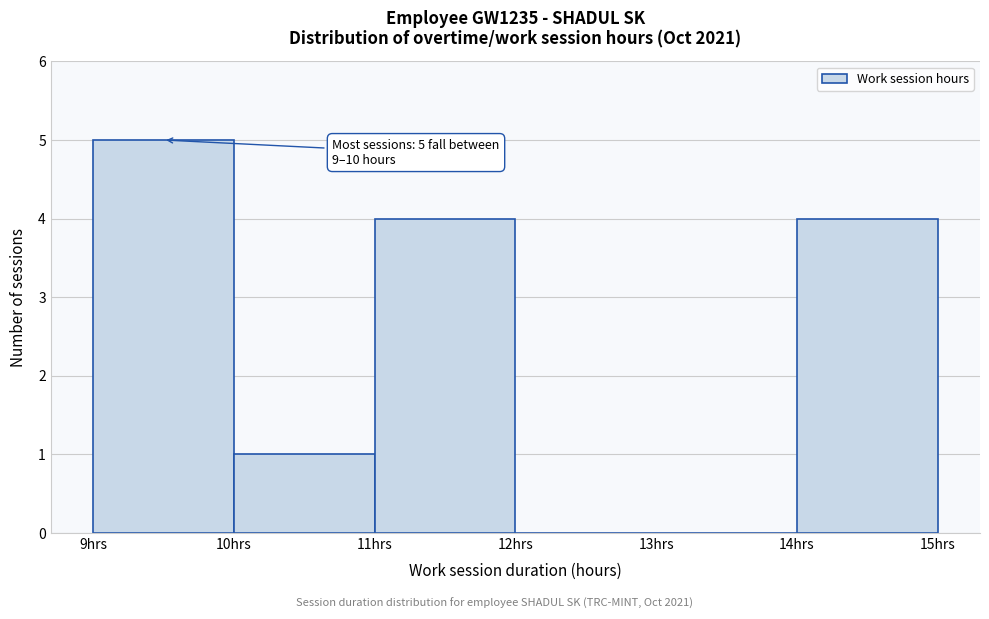

Which range on the x-axis has the tallest bar?

9 to 10